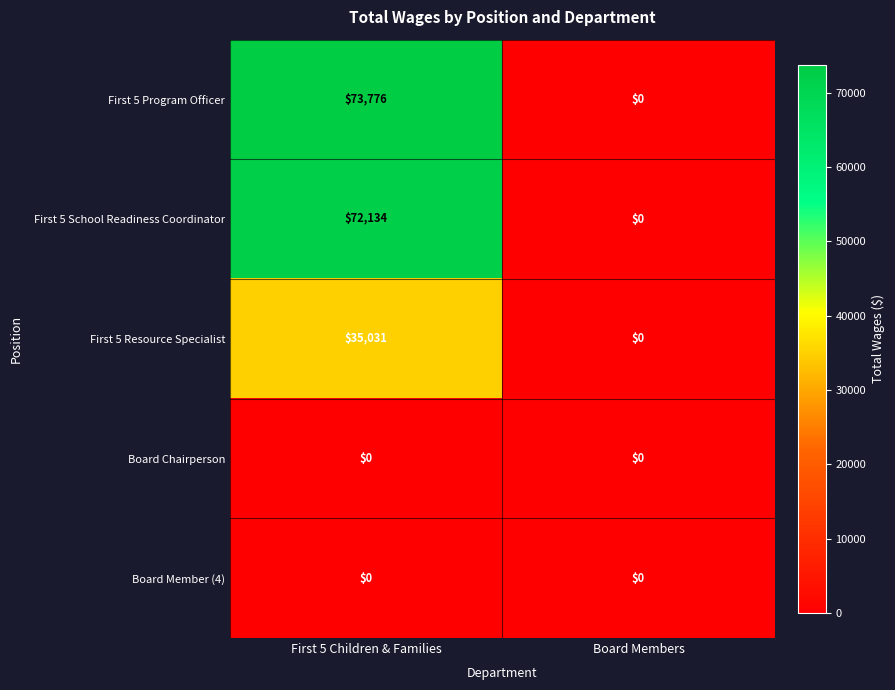

How many series are shown in this chart?

5